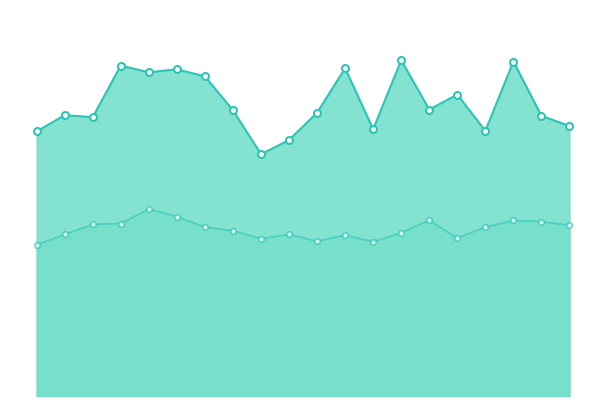

What is the difference between the maximum and minimum values in the P1 series?

5.8